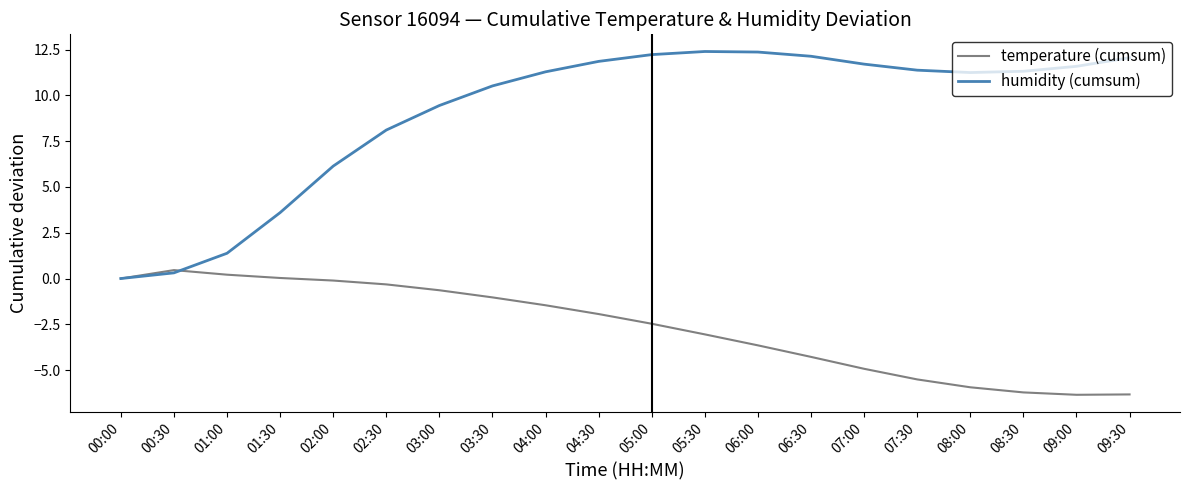

Does the chart display data point markers on the line(s)?

No